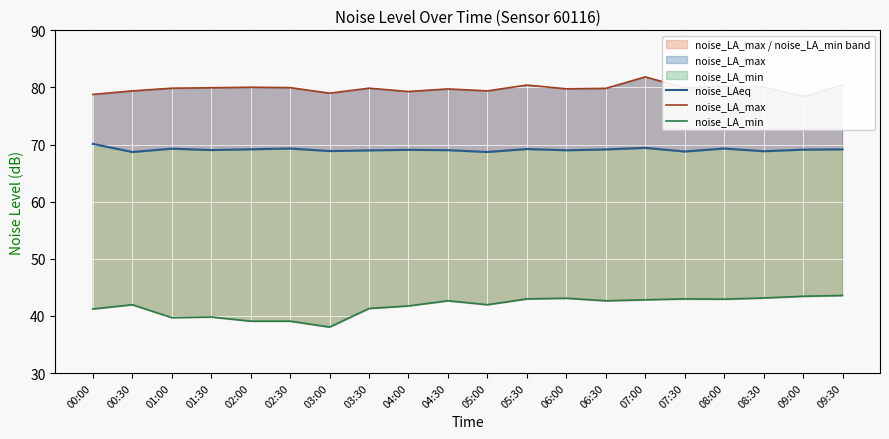

At which category is the sum across all series the highest?

07:00